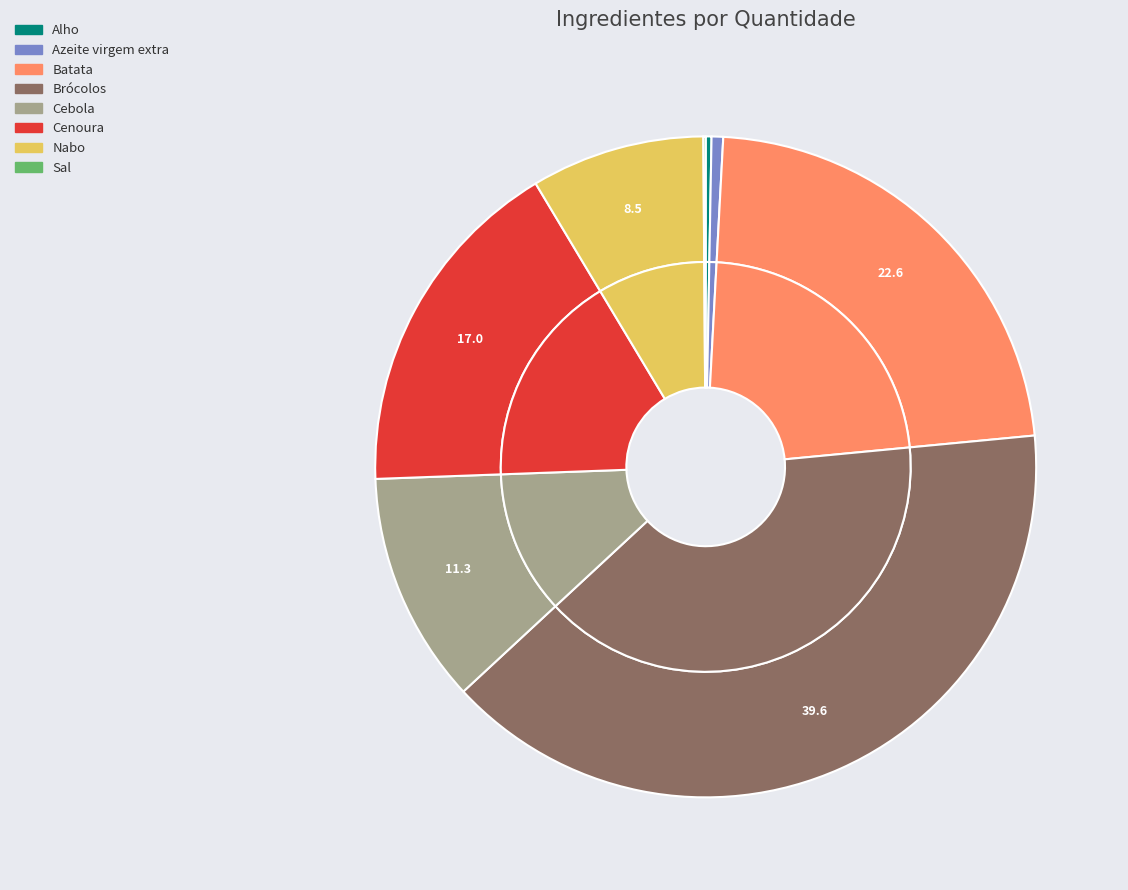

The Azeite virgem extra slice represents 11% of the pie. True or false?

False